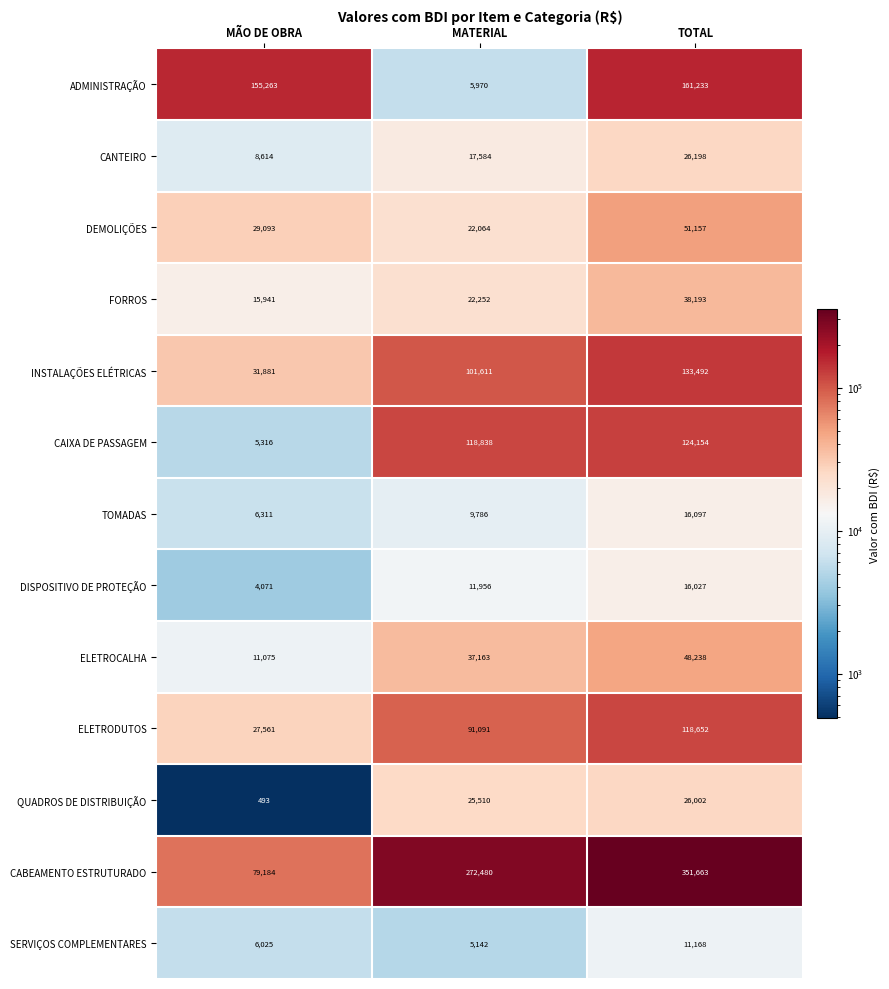

Between MÃO DE OBRA and TOTAL, which series saw the biggest shift?

CABEAMENTO ESTRUTURADO